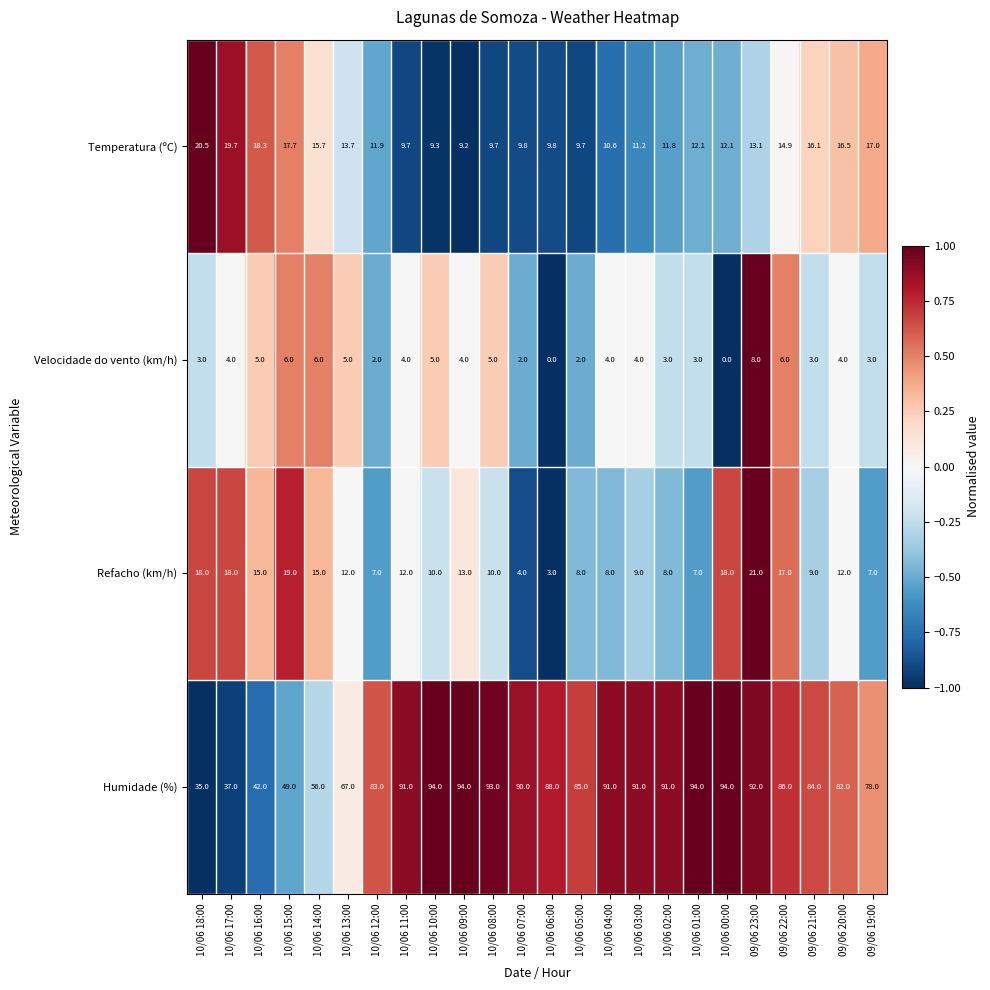

Is it true that Temperatura (ºC) equals 11.8 at 10/06 02:00?

True